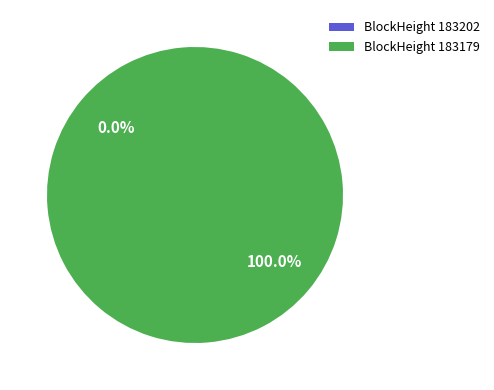

To the nearest percent, what is the difference between the largest and smallest slice percentages?

100%